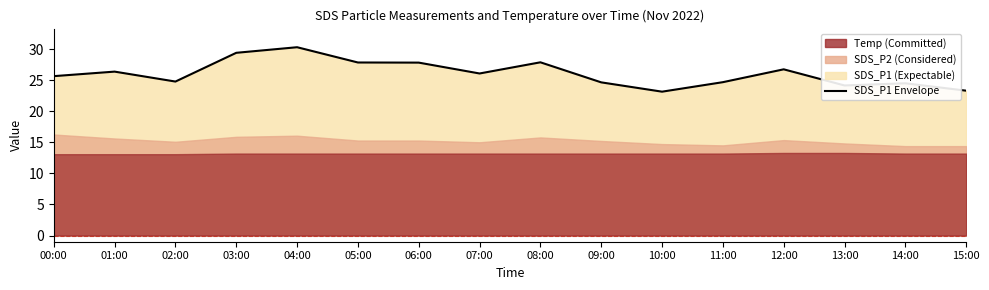

Rank the categories by value from highest to lowest.

04:00, 03:00, 08:00, 05:00, 06:00, 12:00, 01:00, 07:00, 00:00, 02:00, 11:00, 09:00, 14:00, 13:00, 15:00, 10:00